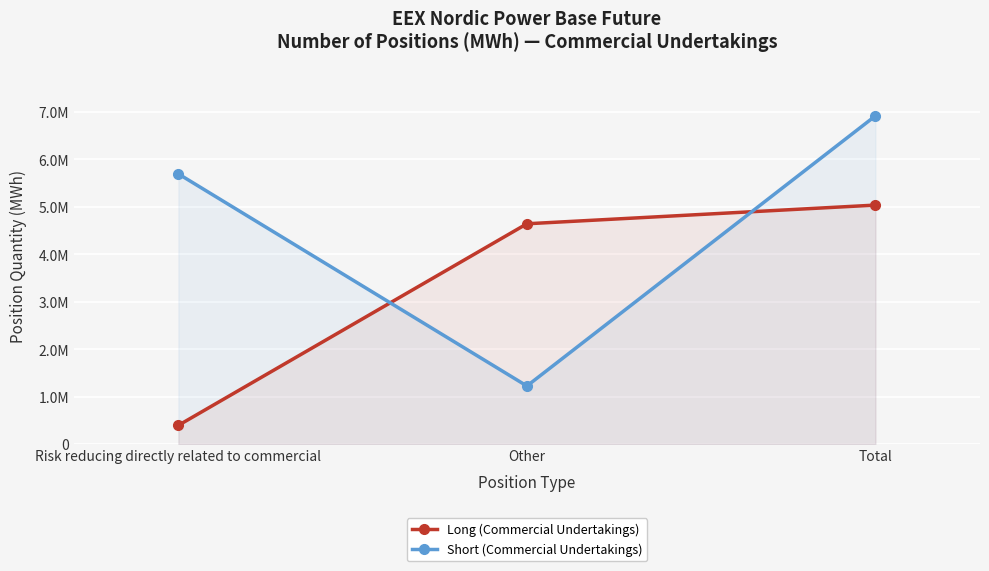

What is the difference between the maximum and minimum values in the Long (Commercial Undertakings) series?

4638092